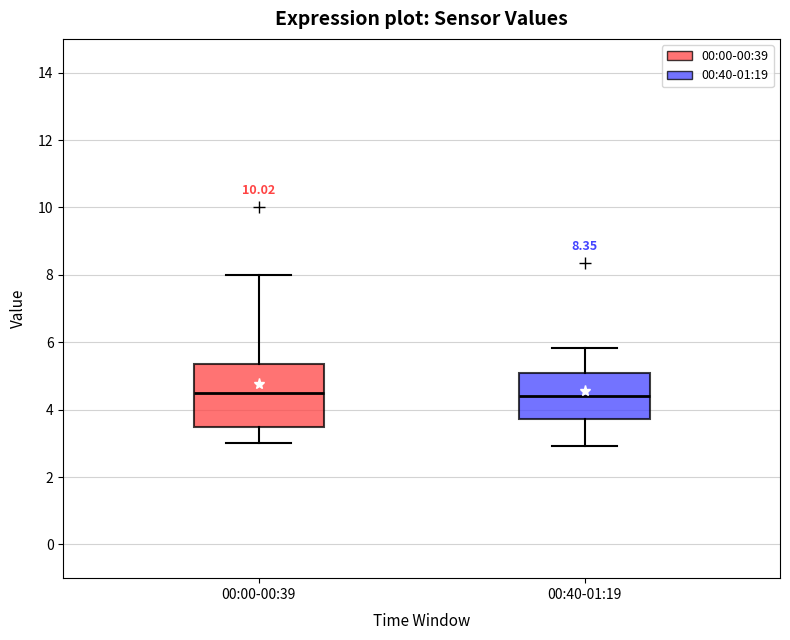

Comparing the boxes themselves (not the whiskers), which one is the tallest?

00:00-00:39